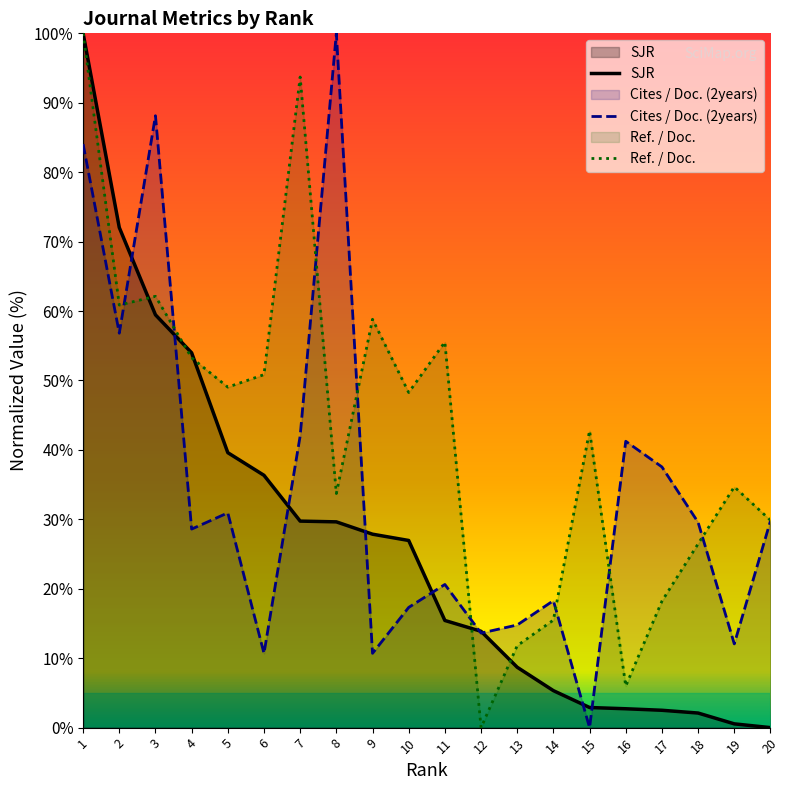

Does the chart display data point markers on the line(s)?

No